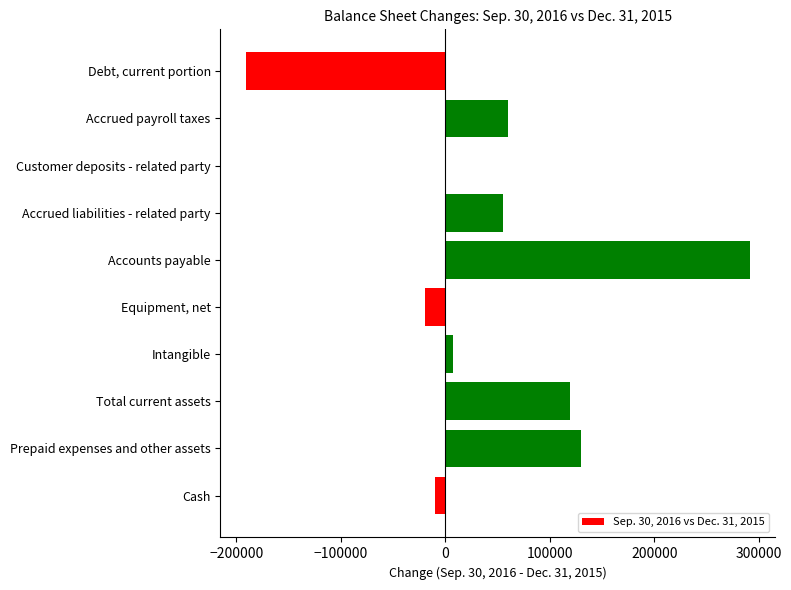

Is it true that the value at Accrued payroll taxes is 80572?

False